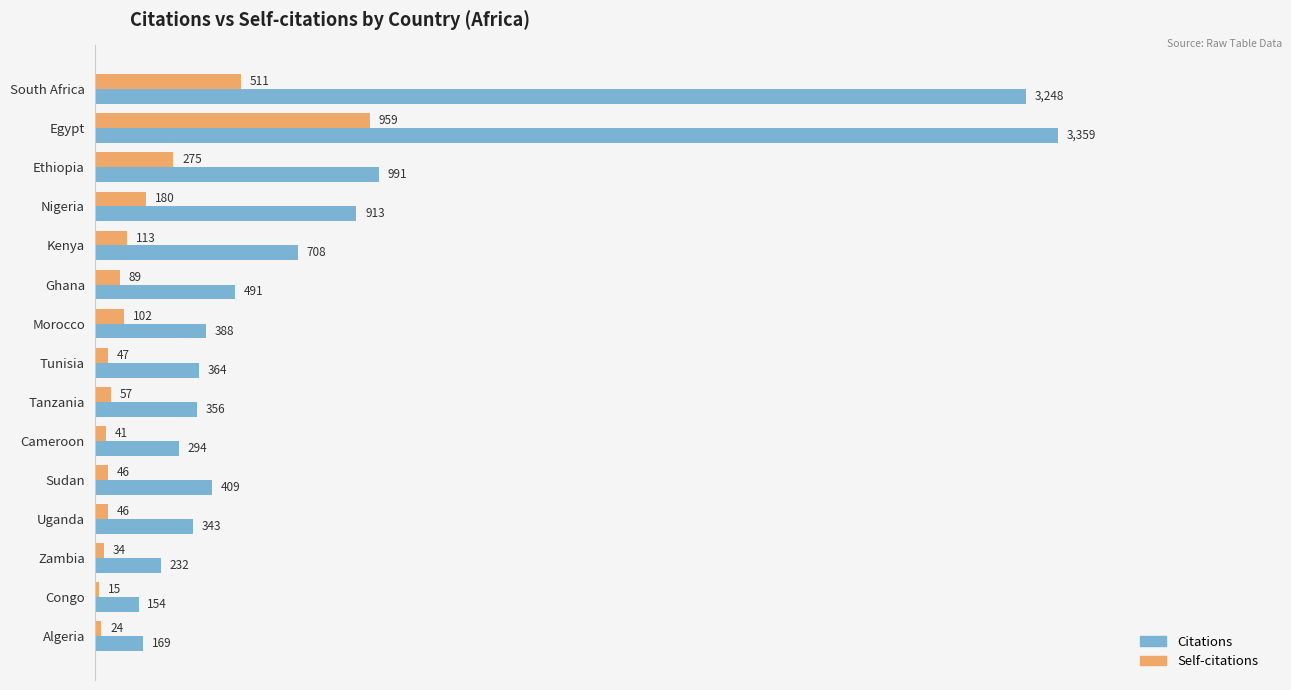

At which label does Self-citations reach its peak?

Egypt